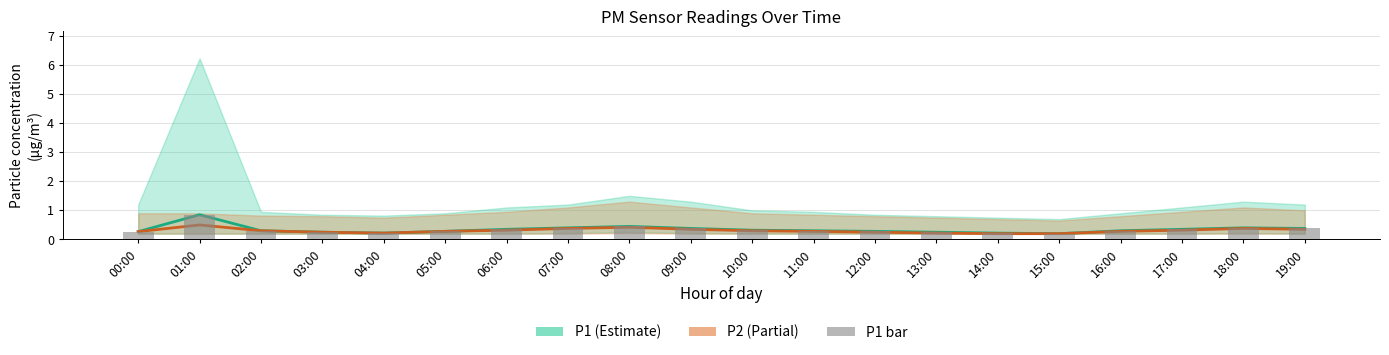

Reading left to right, list all the values displayed in this chart.

P1: 0.3	0.8	0.3	0.2	0.2	0.3	0.3	0.4	0.5	0.4	0.3	0.3	0.3	0.2	0.2	0.2	0.3	0.3	0.4	0.4
P2: 0.3	0.5	0.3	0.2	0.2	0.3	0.3	0.4	0.4	0.3	0.3	0.3	0.2	0.2	0.2	0.2	0.3	0.3	0.4	0.3
P1 (bar): 0.3	0.8	0.3	0.2	0.2	0.3	0.3	0.4	0.5	0.4	0.3	0.3	0.3	0.2	0.2	0.2	0.3	0.3	0.4	0.4